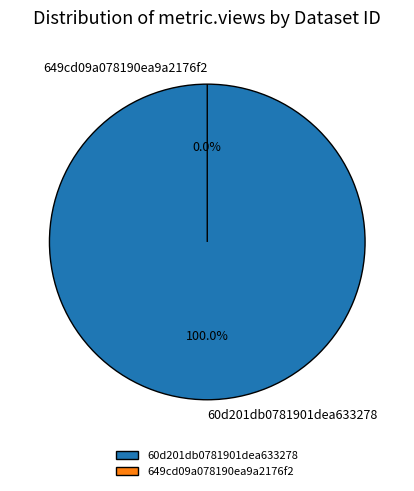

The 649cd09a078190ea9a2176f2 slice represents 1% of the pie. True or false?

False